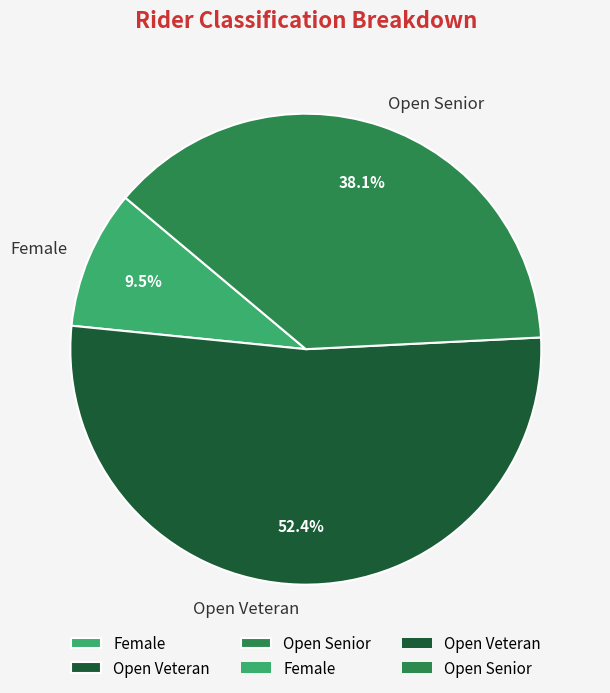

How much of the chart is everything except Female?

90.5%